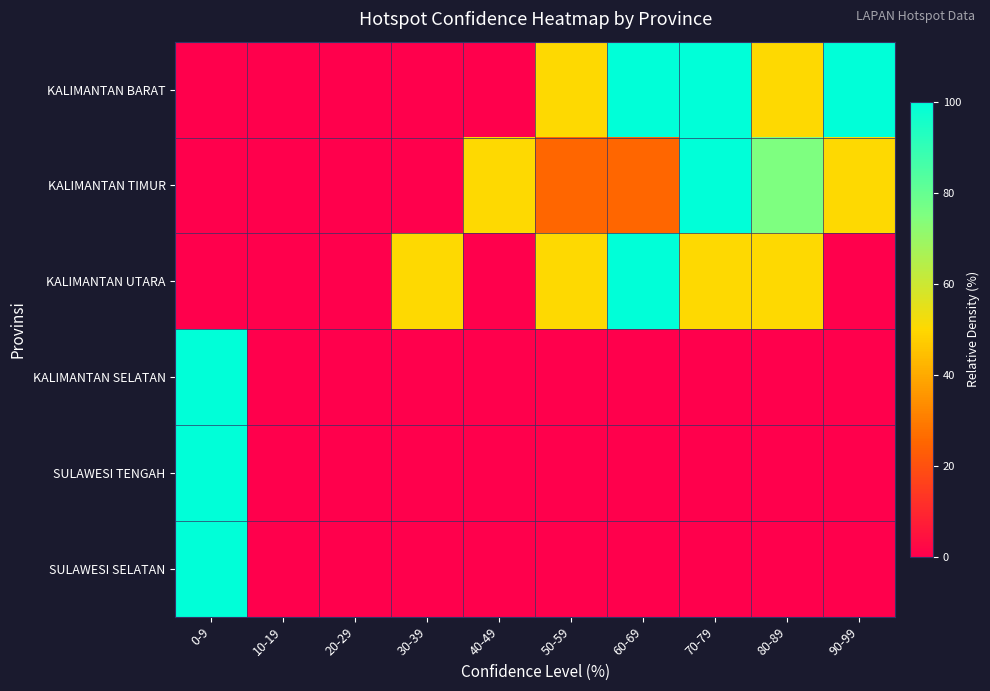

Which series has the largest total across all categories?

KALIMANTAN BARAT